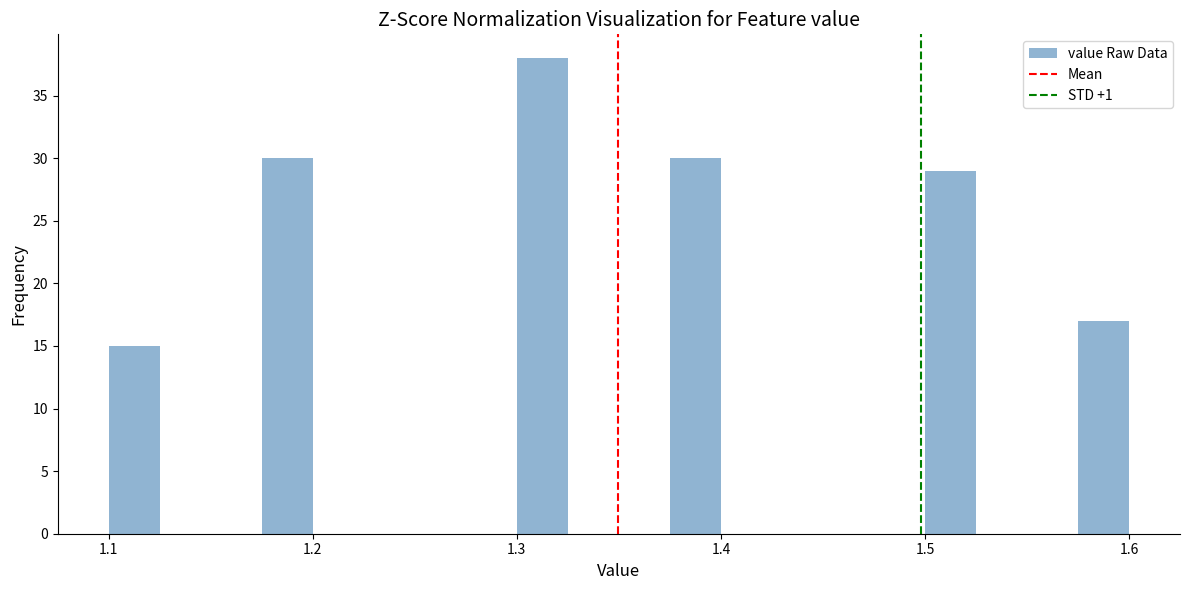

Read against the x-axis, roughly where is the centre of the tallest bar?

1.31